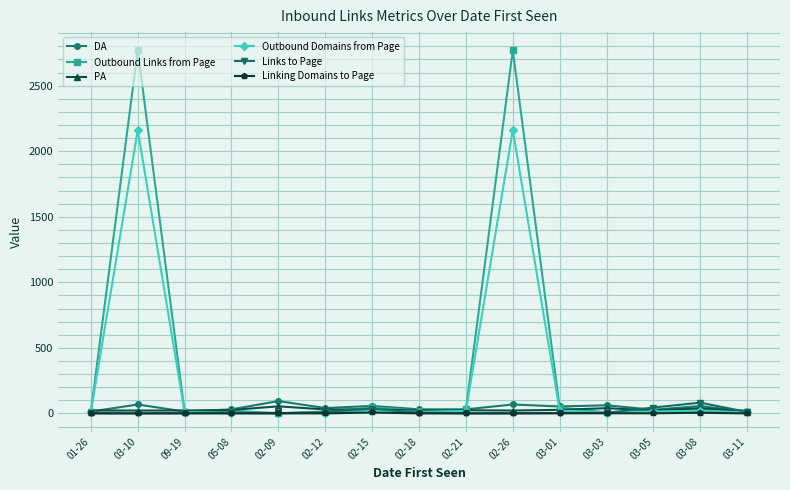

What is the maximum value shown in the chart?

2770